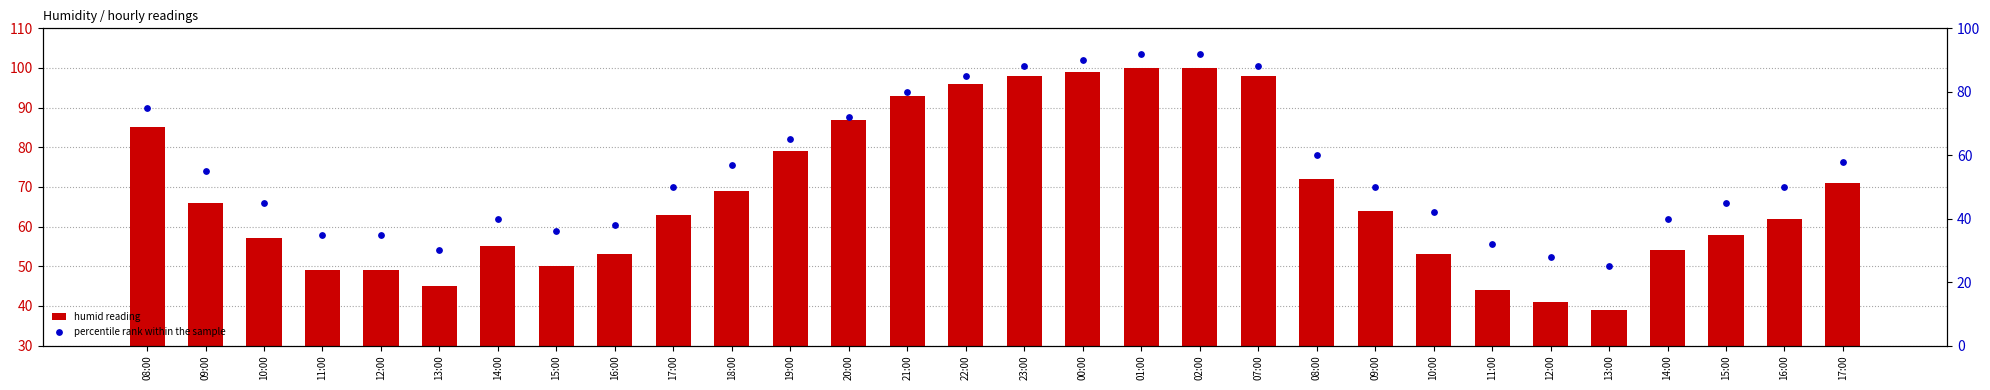

What is the total value across all series at 01:00?

192